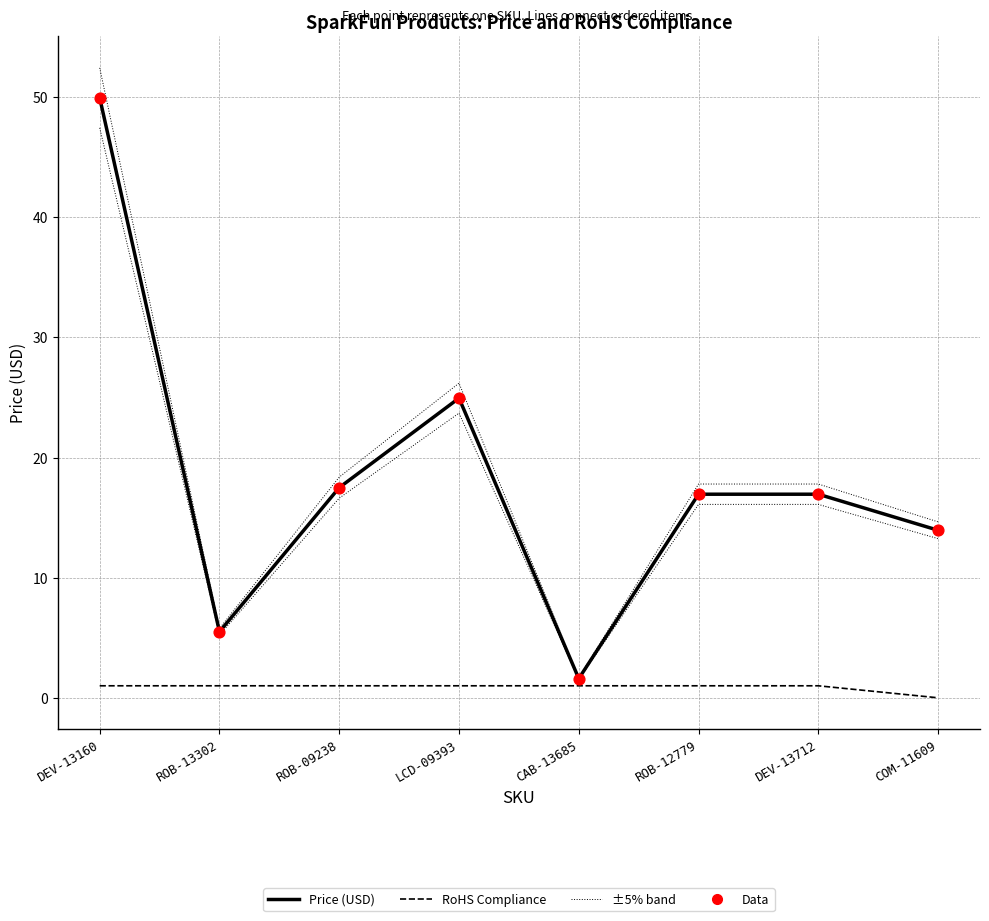

At how many categories does at least one series exceed 31?

1